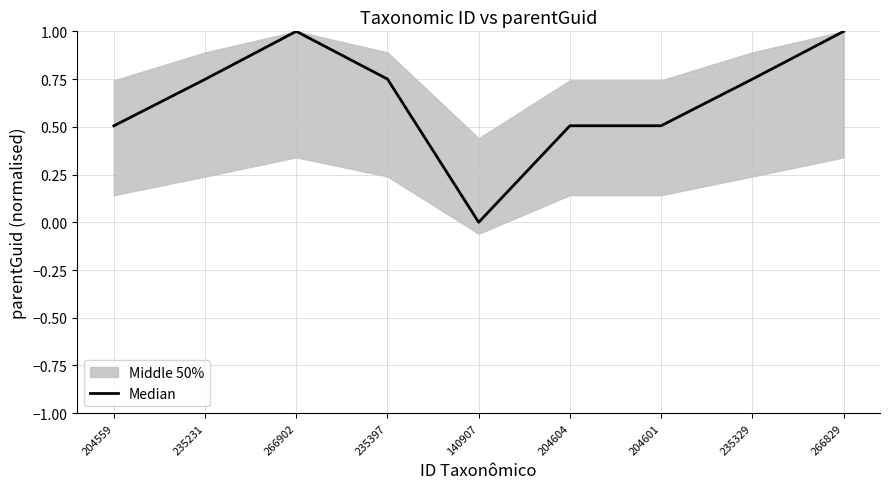

Which label corresponds to the largest value in the chart?

266902